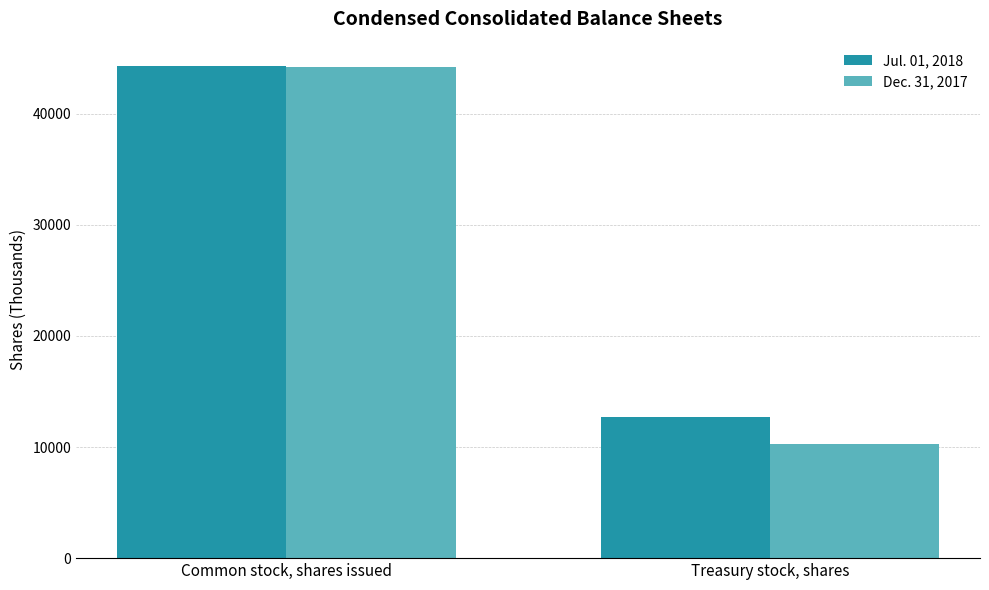

What is the approximate value of Jul. 01, 2018 at Treasury stock, shares?

12733